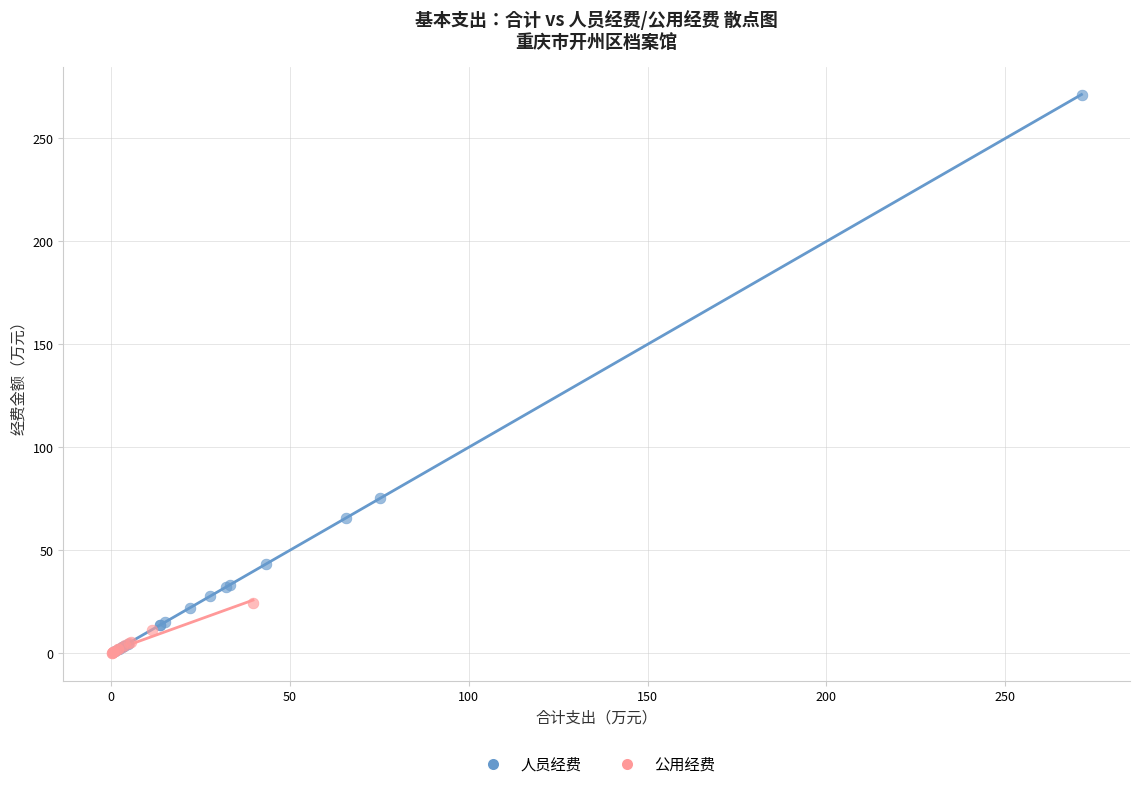

Which series reaches the maximum Y coordinate?

人员经费